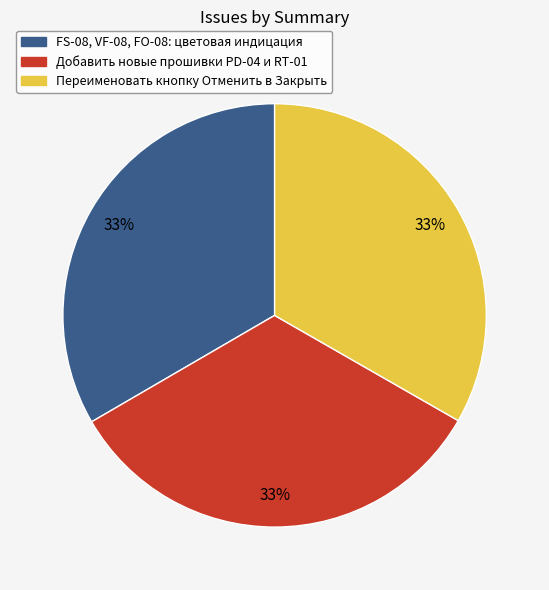

Does Переименовать кнопку Отменить в Закрыть account for over 50% of the chart?

No